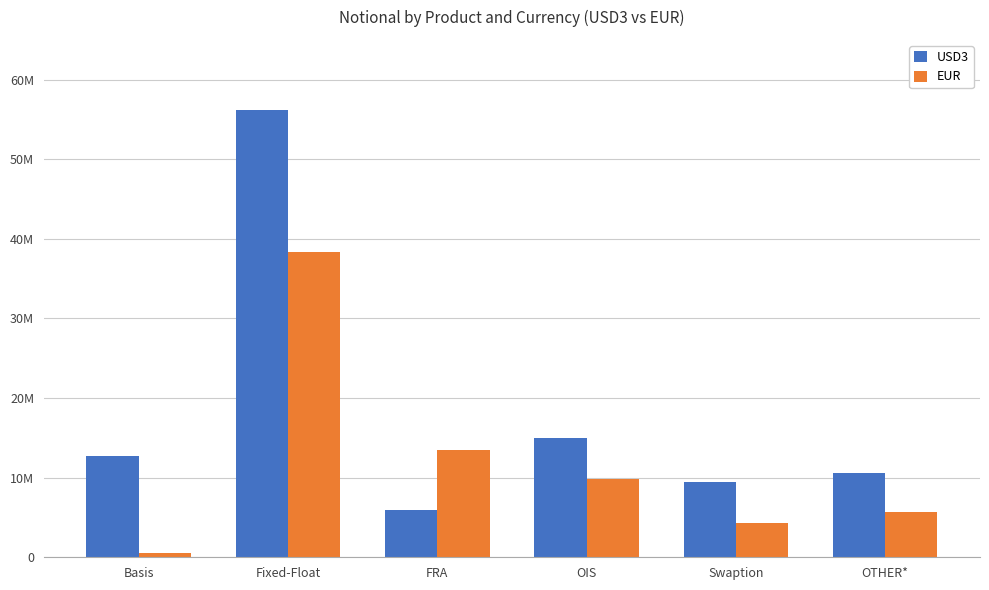

At OIS, list the series in order from smallest to largest.

EUR, USD3